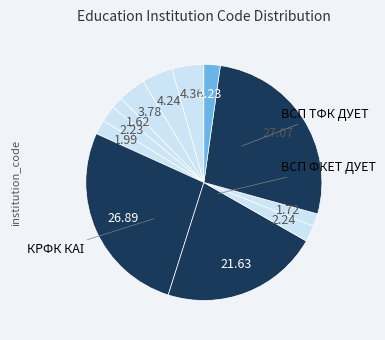

Count the number of slices in the pie.

12